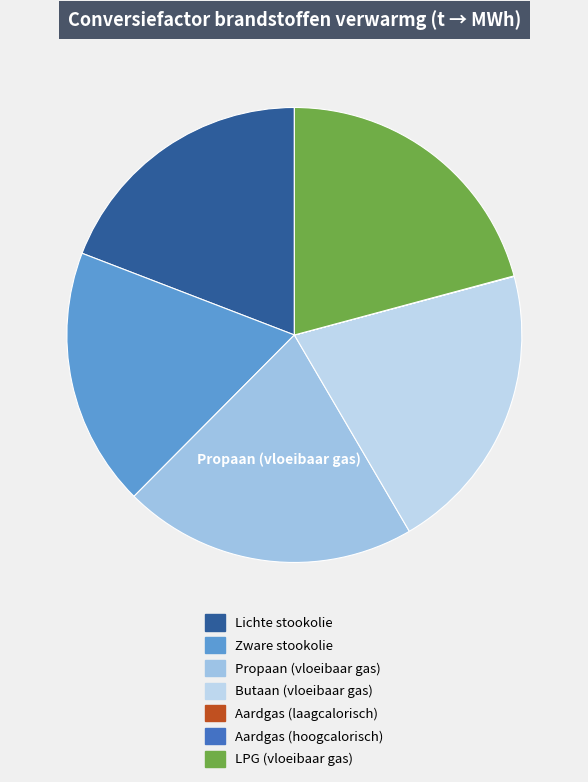

Is there any slice that represents more than half of the pie?

No